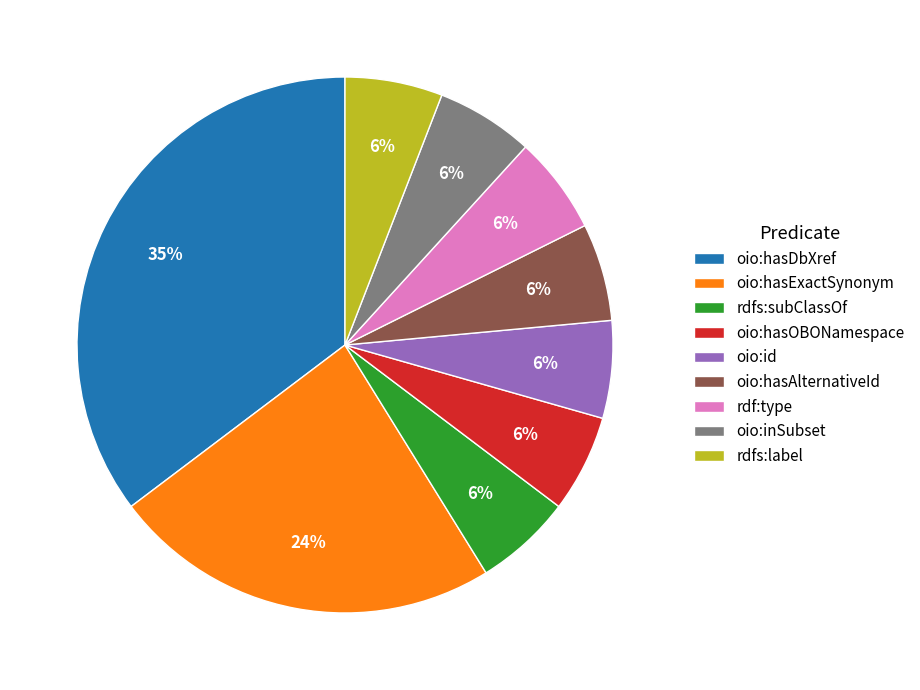

Is the sum of rdfs:subClassOf and rdfs:label greater than half?

No